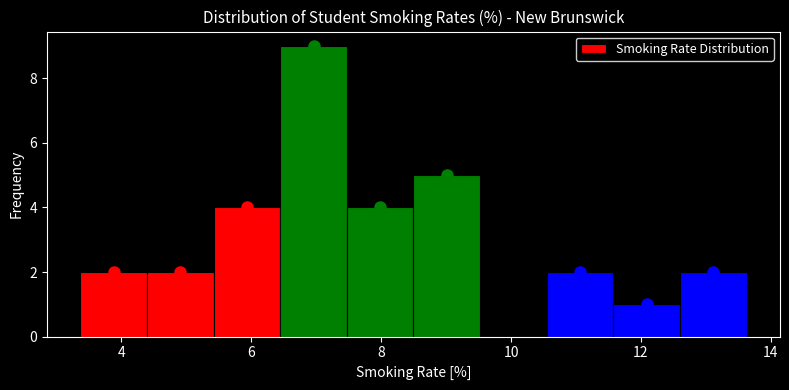

Reading left to right, transcribe this chart: for each bar, give the range it covers on the x-axis and its height. Neither the bar edges nor the heights are printed on the chart, so give them approximately, as read against the axes.

3.4 to 4.4: 2
4.4 to 5.4: 2
5.4 to 6.4: 4
6.4 to 7.4: 9
7.4 to 8.4: 4
8.4 to 9.6: 5
9.6 to 10.6: 0
10.6 to 11.6: 2
11.6 to 12.6: 1
12.6 to 13.6: 2